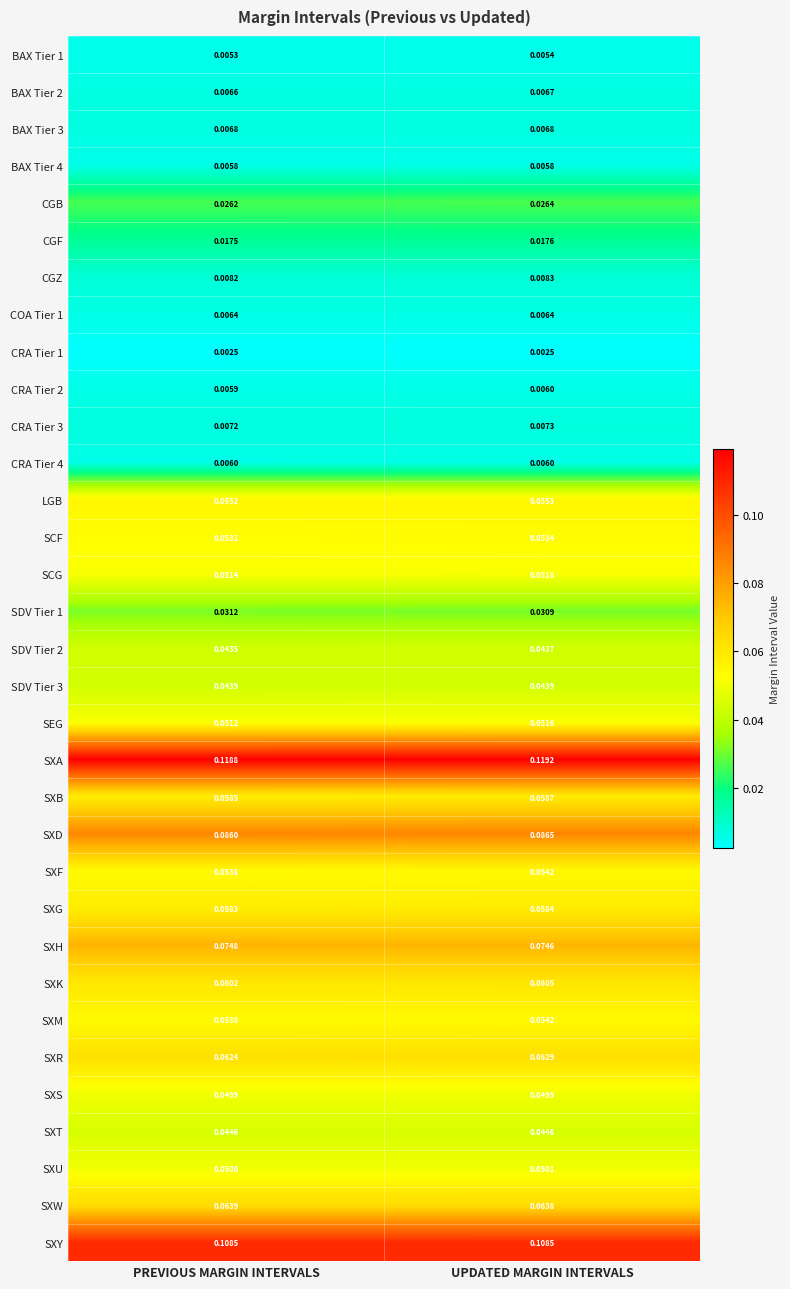

At which category is the sum across all series the highest?

UPDATED MARGIN INTERVALS